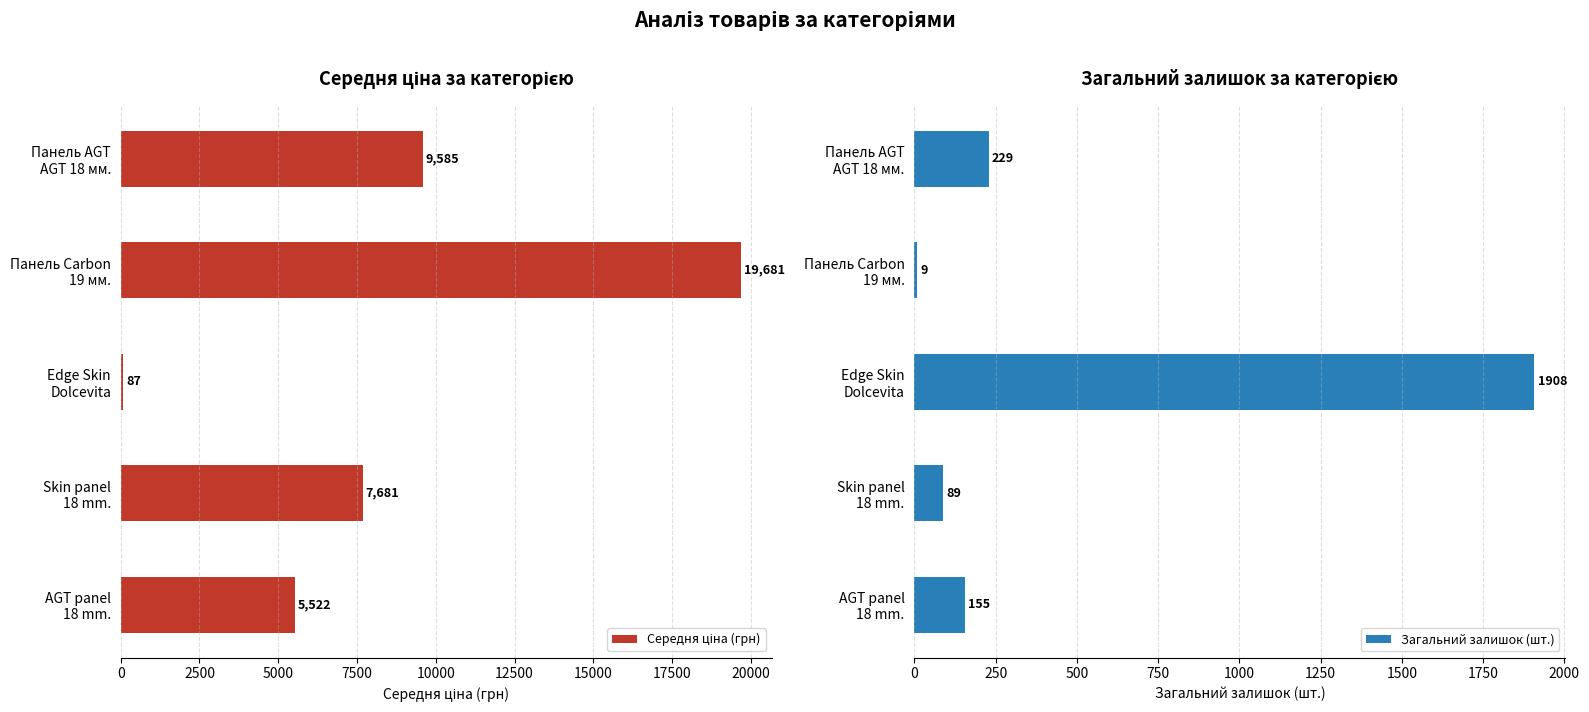

What is the difference between the maximum and minimum values in the Загальний залишок (шт.) series?

1899